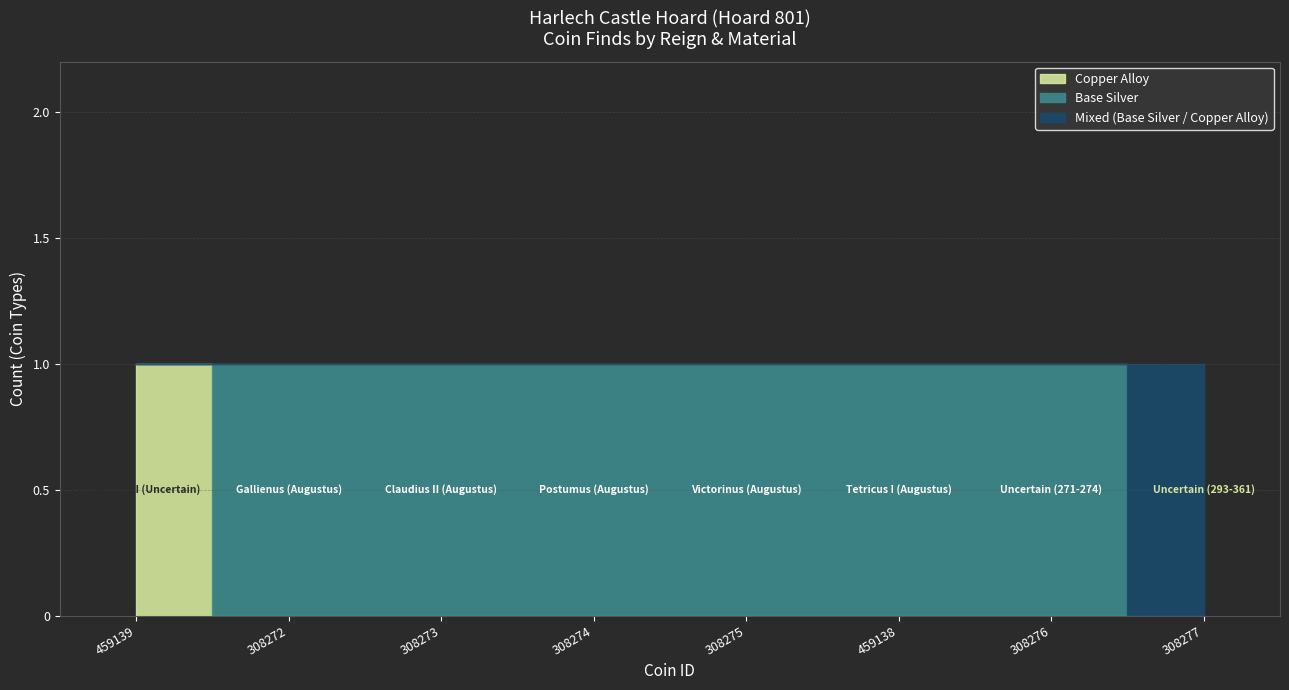

What position from the left is 459138?

6